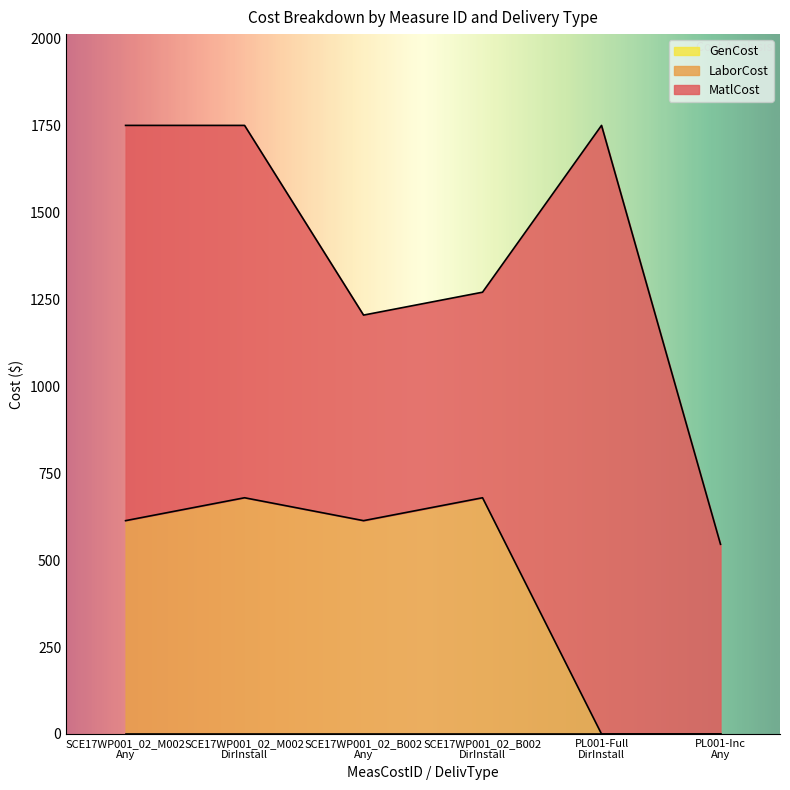

At which label is GenCost closest to 0?

SCE17WP001_02_M002
Any